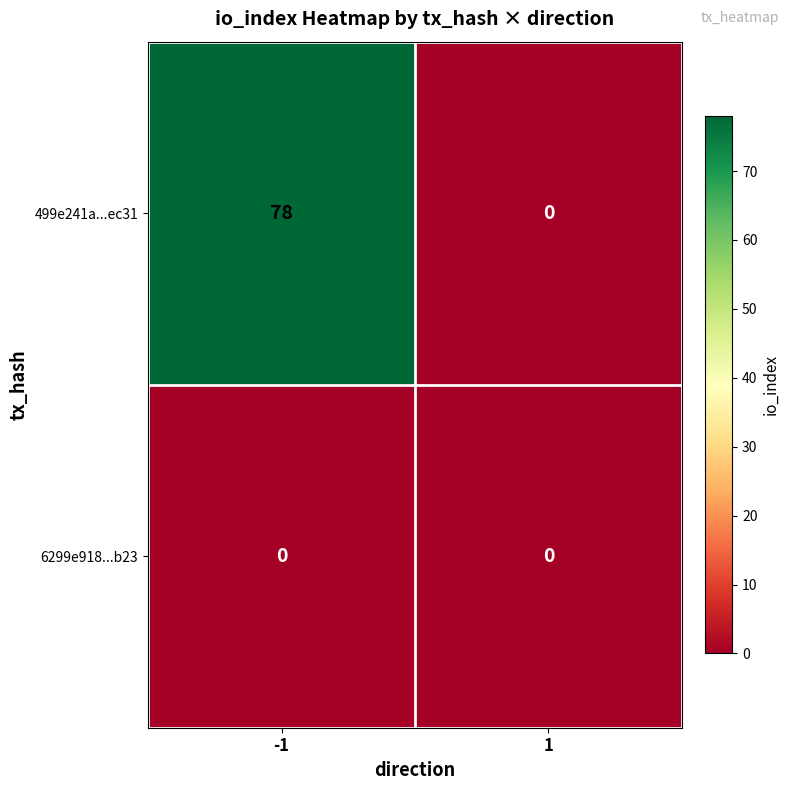

What is the difference between the maximum and minimum values in the 499e241a...ec31 series?

78